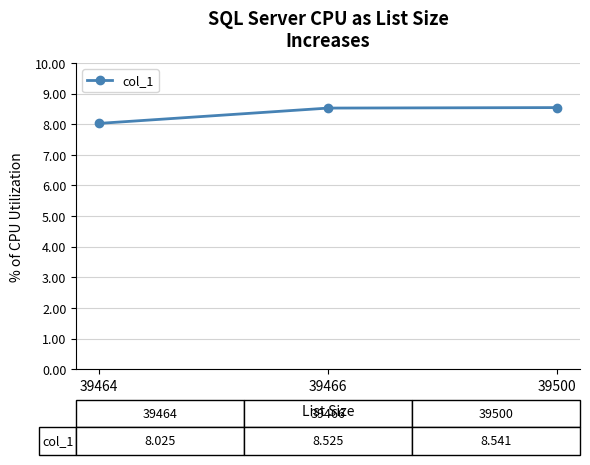

How many data points does each series have?

3